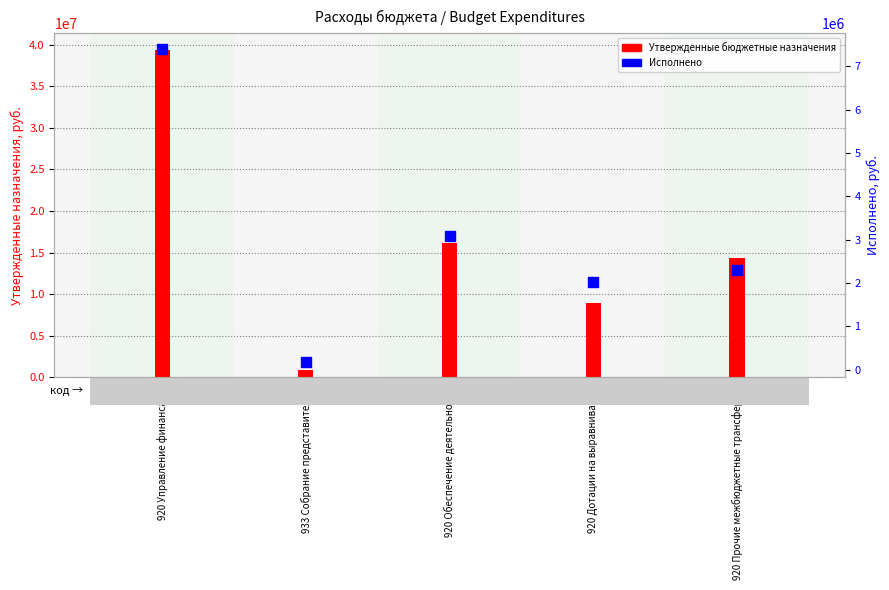

What is the total value across all series at 920 Управление финансами?

46798093.2